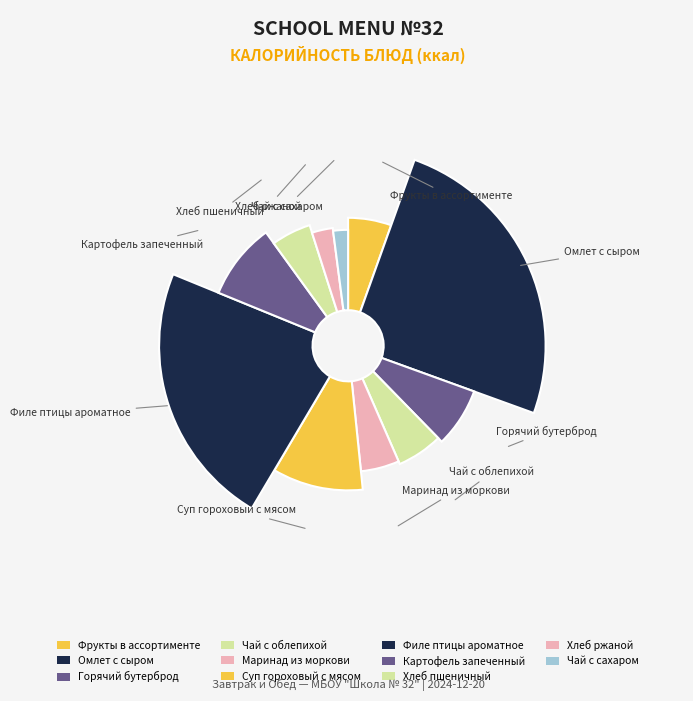

Does Фрукты в ассортименте account for over 50% of the chart?

No